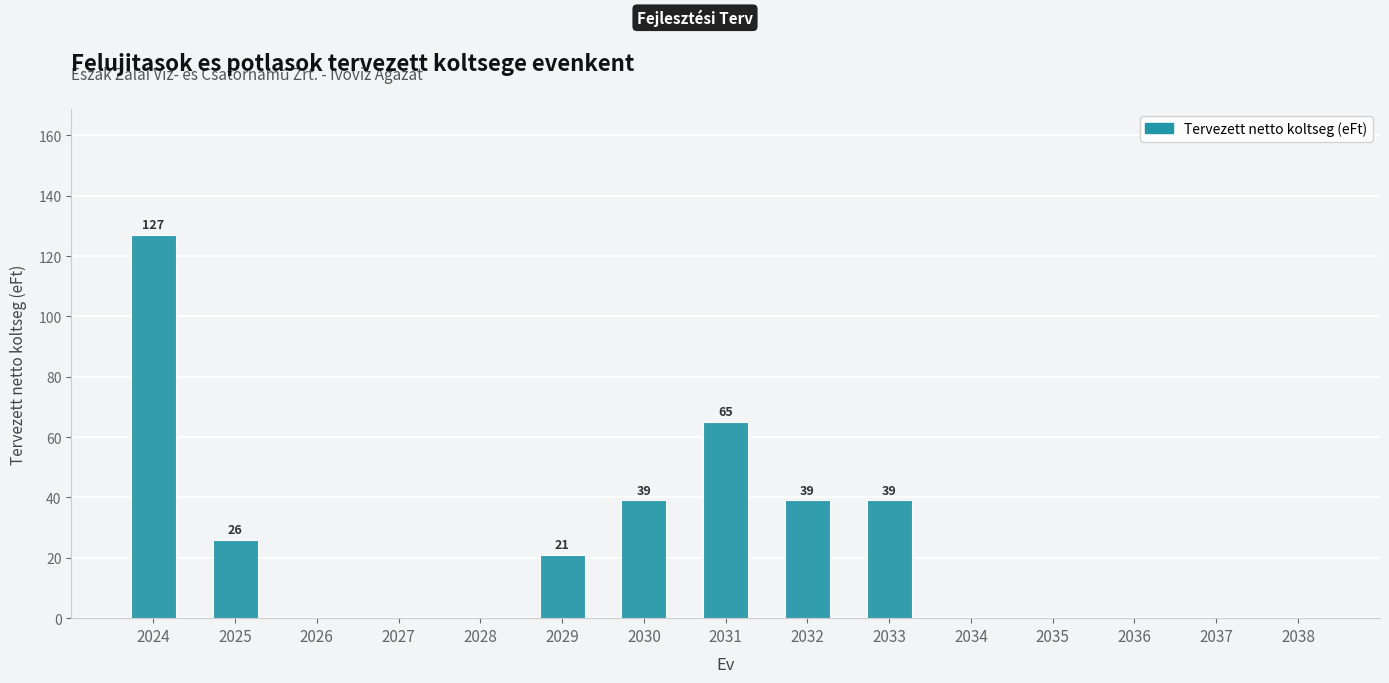

Are the bars horizontal?

No